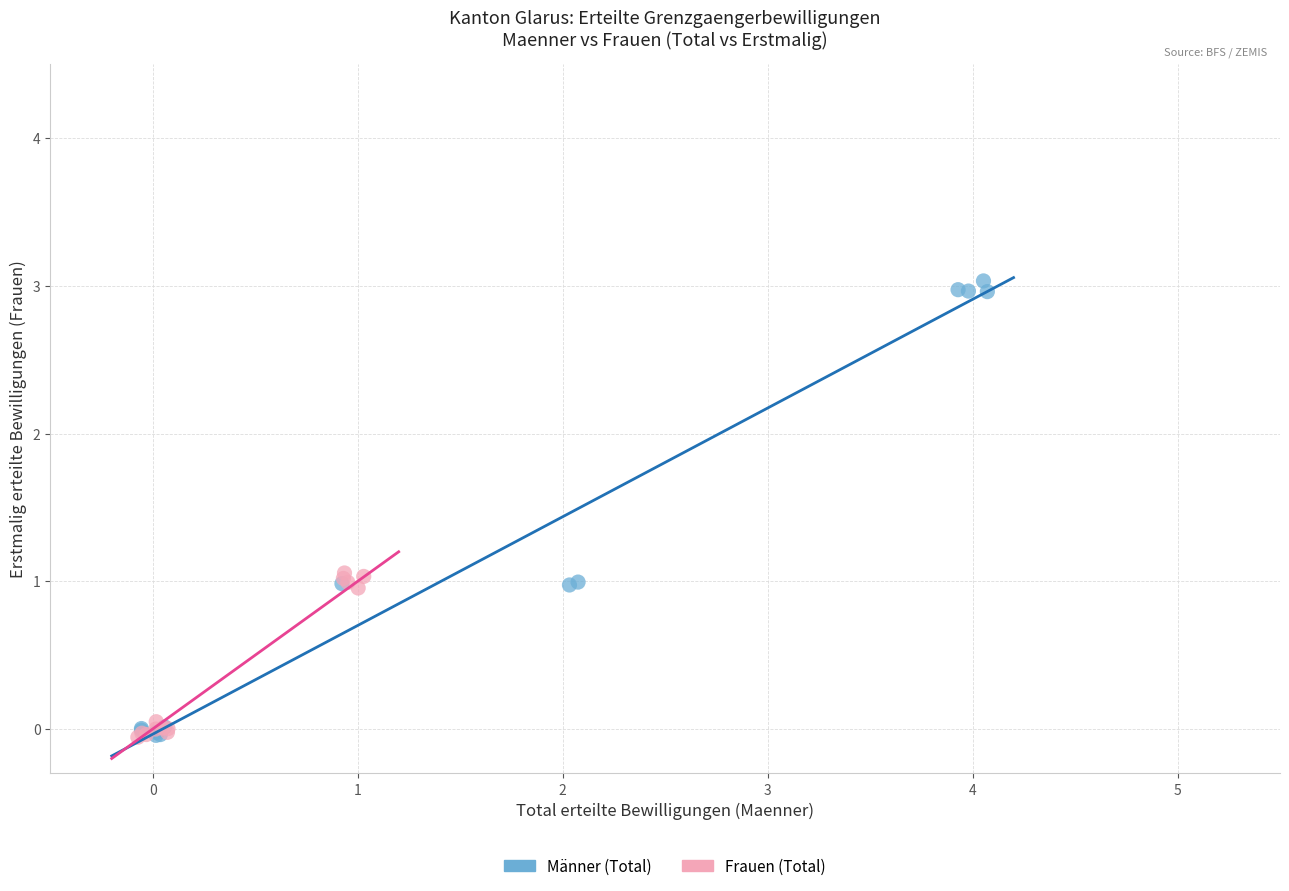

Which series has the widest spread of Y values?

Männer (Total)